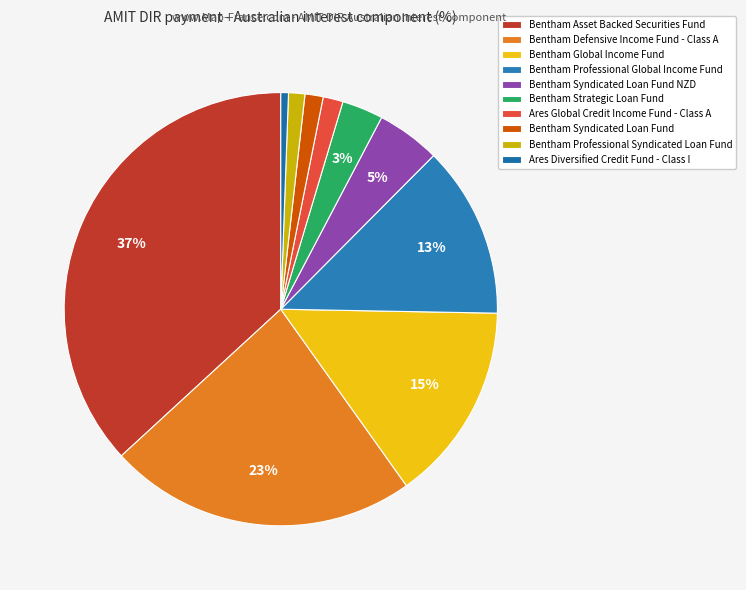

Is Bentham Asset Backed Securities Fund the majority of the pie?

No